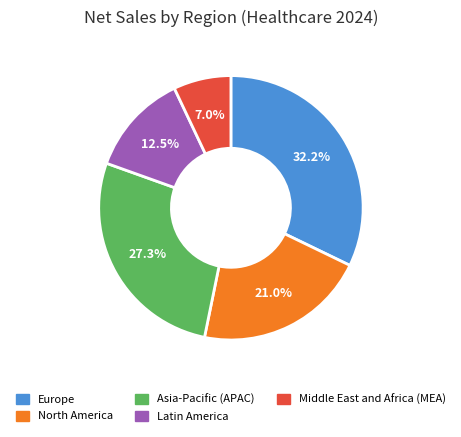

Do Europe and Middle East and Africa (MEA) together represent more than half of the pie?

No